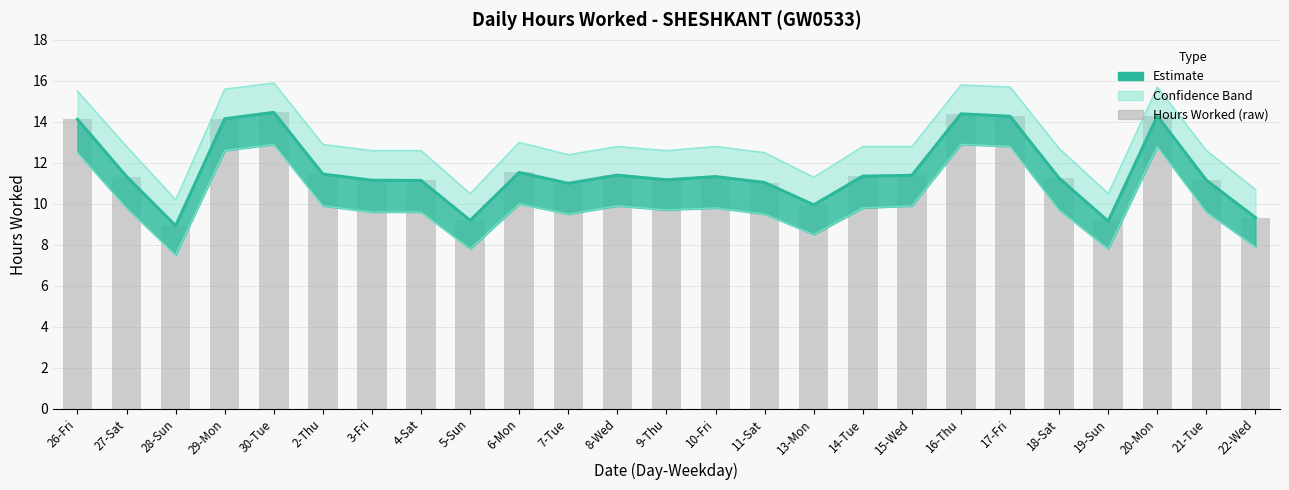

What is the difference between the second highest and second lowest values in the Hours Worked (raw) series?

5.2